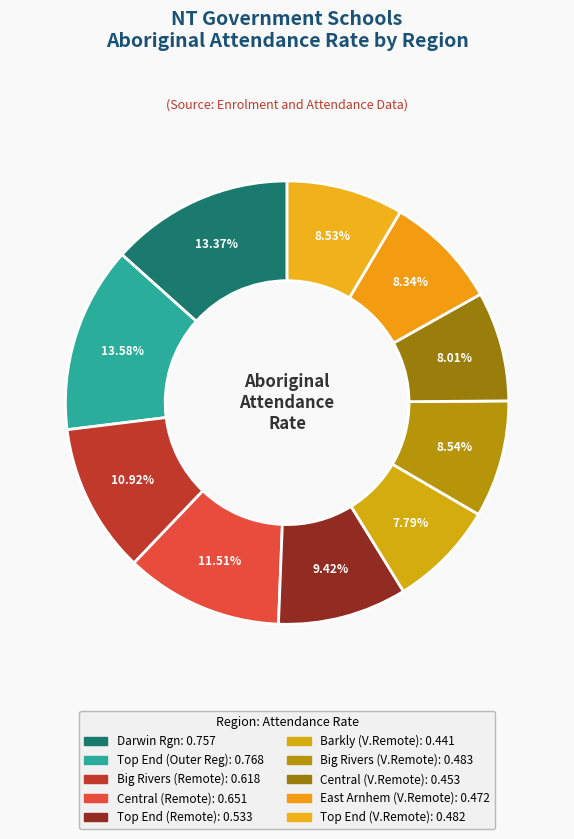

How many segments does this pie chart have?

10